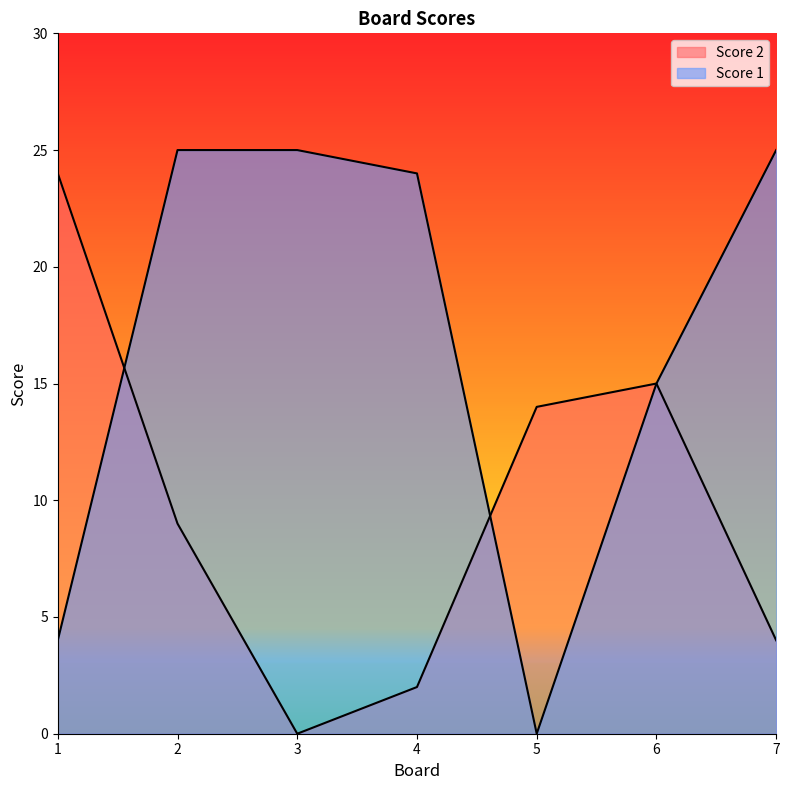

At which label does Score 2 first exceed 9?

1